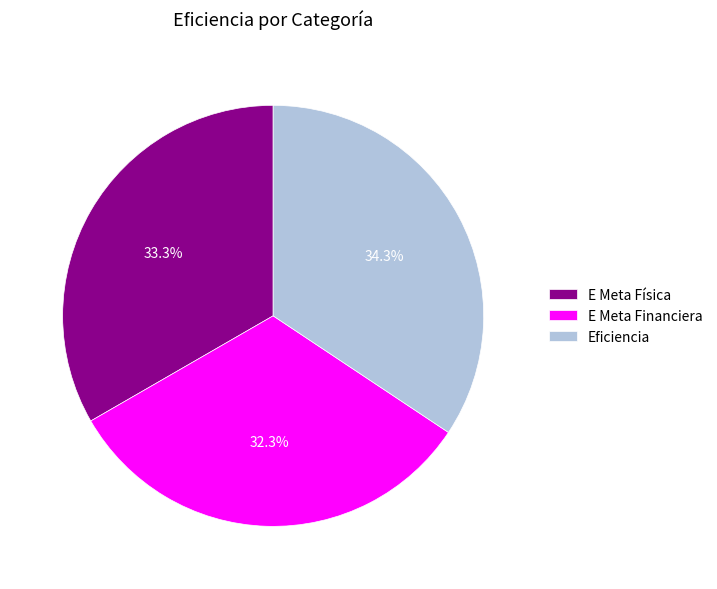

How many slices are in this pie chart?

3